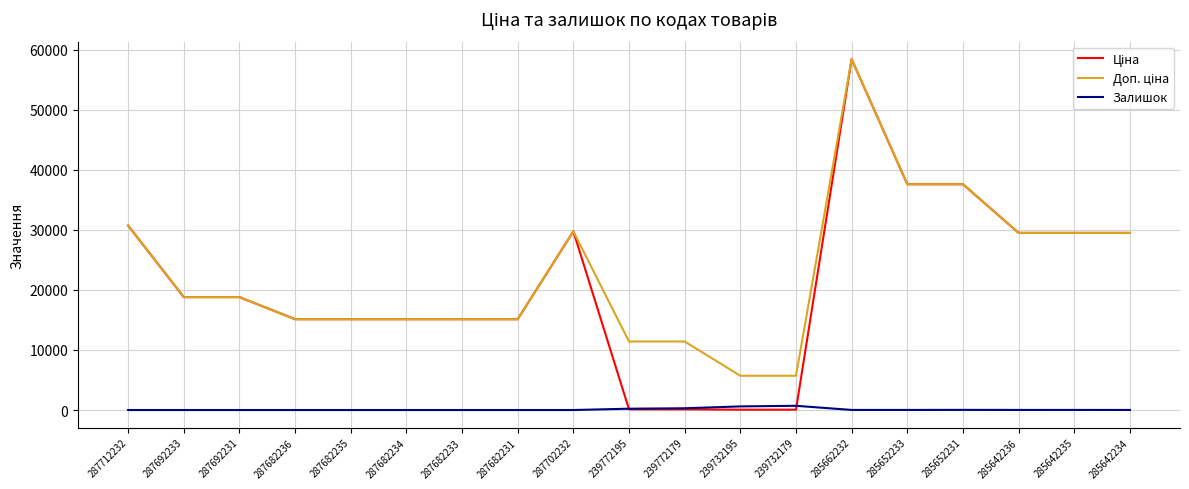

What is the maximum value shown in the chart?

58426.5